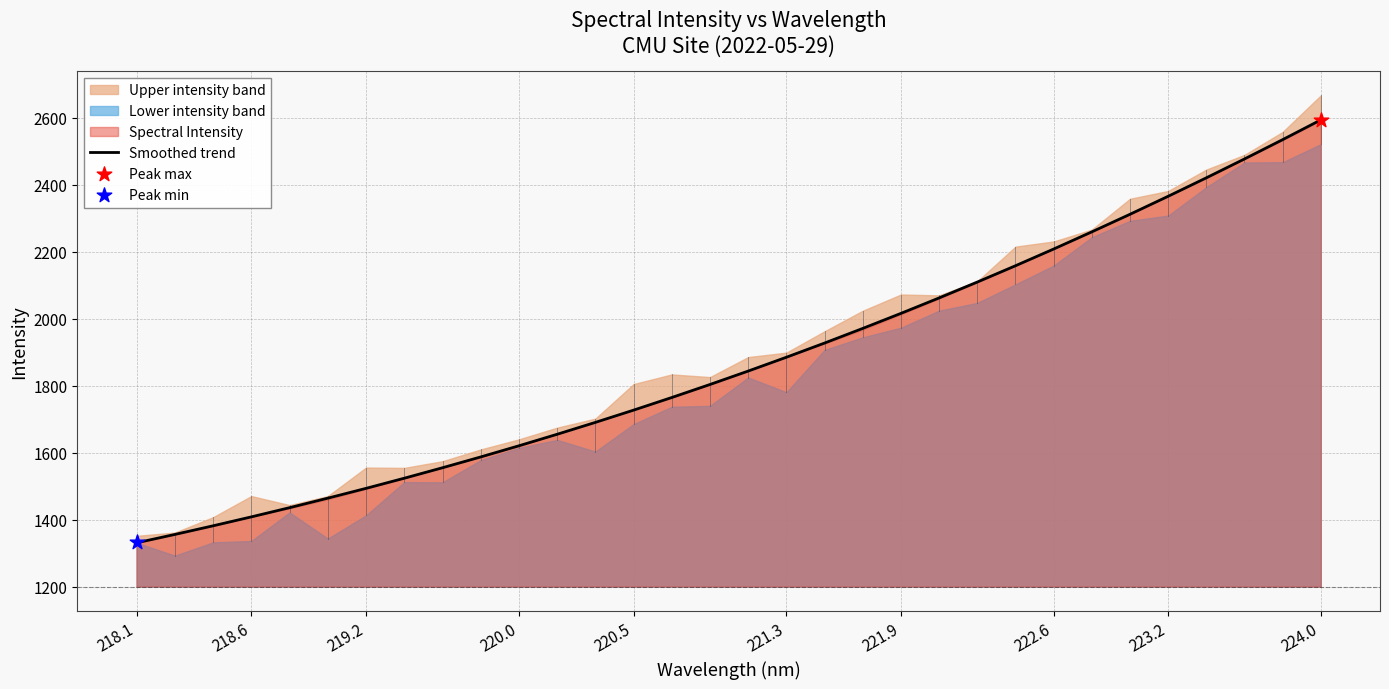

The value of Smoothed trend at 220.0 is 1620.7. True or false?

True